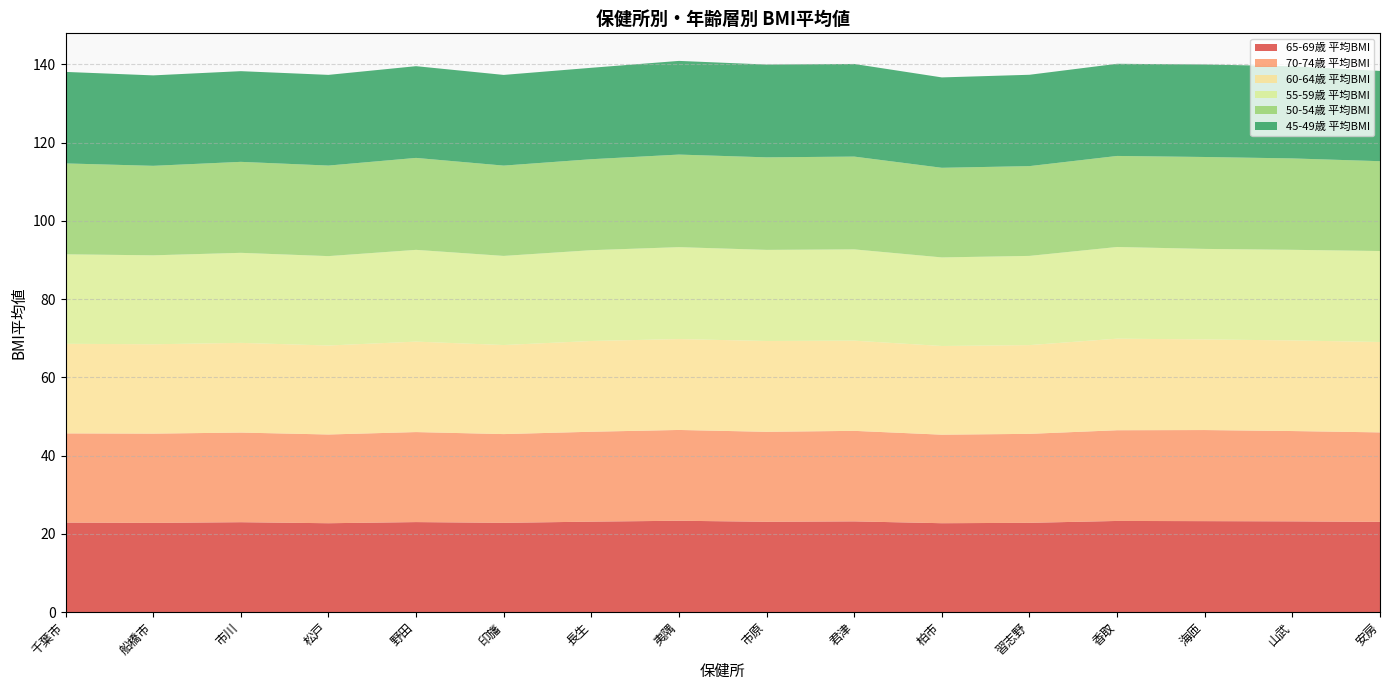

Where is 55-59歳 平均BMI nearest to the value 23?

市川